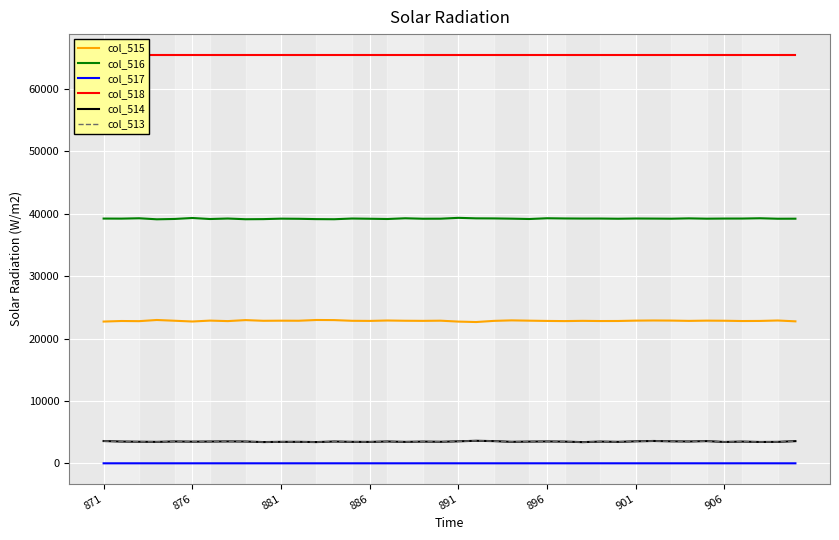

True or false: col_513 and col_515 cross at least once.

False